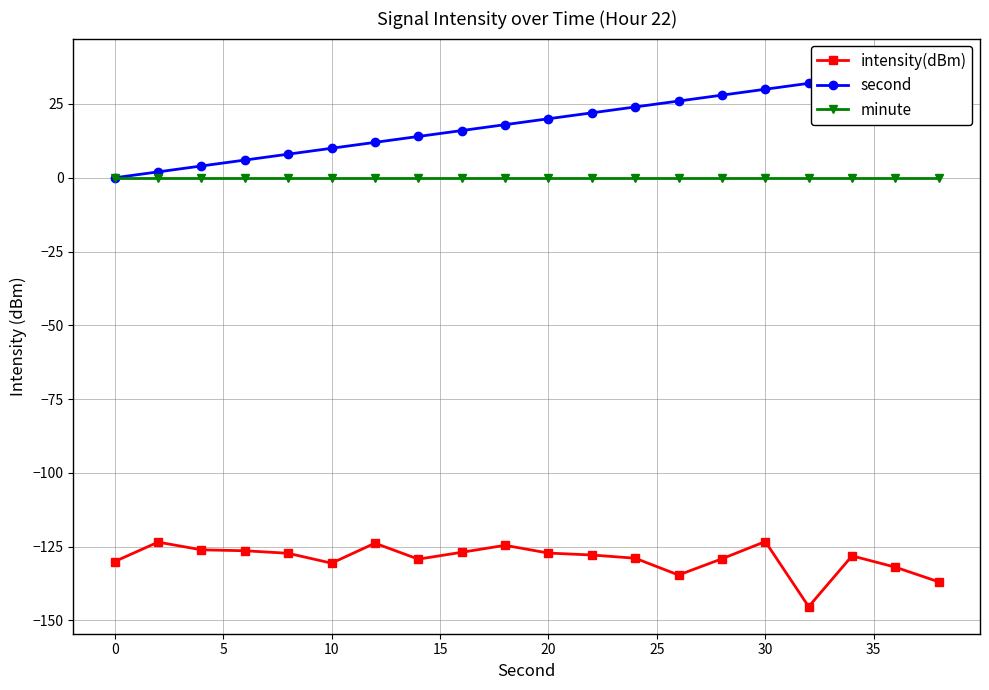

What is the difference between the maximum and minimum values in the intensity(dBm) series?

22.1